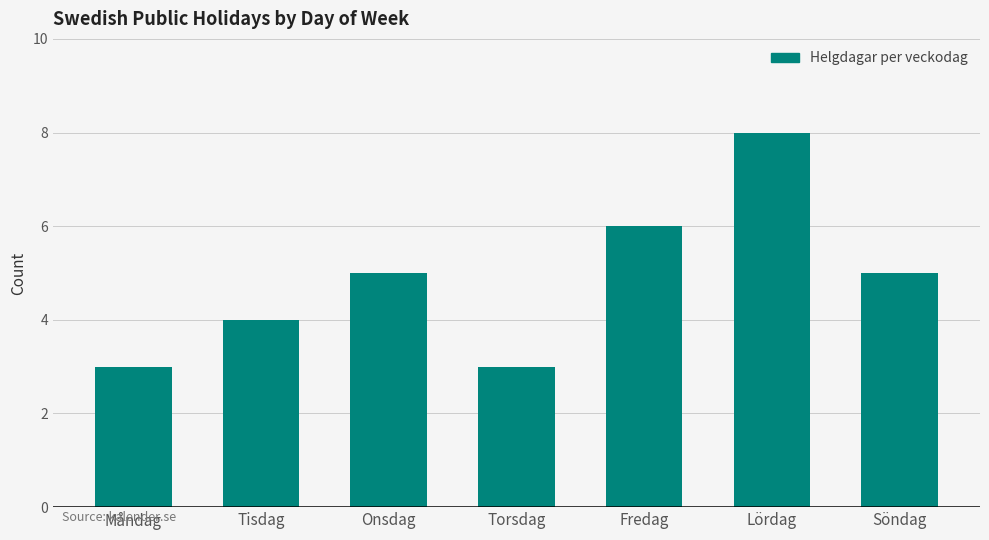

What is the label of the 1st bar from the left?

Måndag